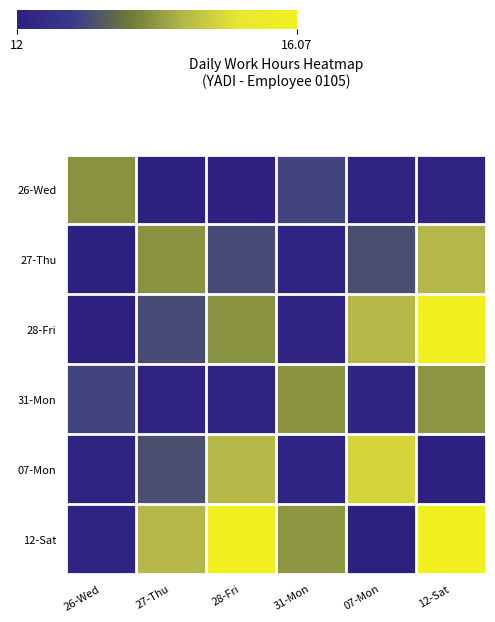

List the series in order of their peak value, highest first.

28-Fri, 12-Sat, 07-Mon, 27-Thu, 31-Mon, 26-Wed